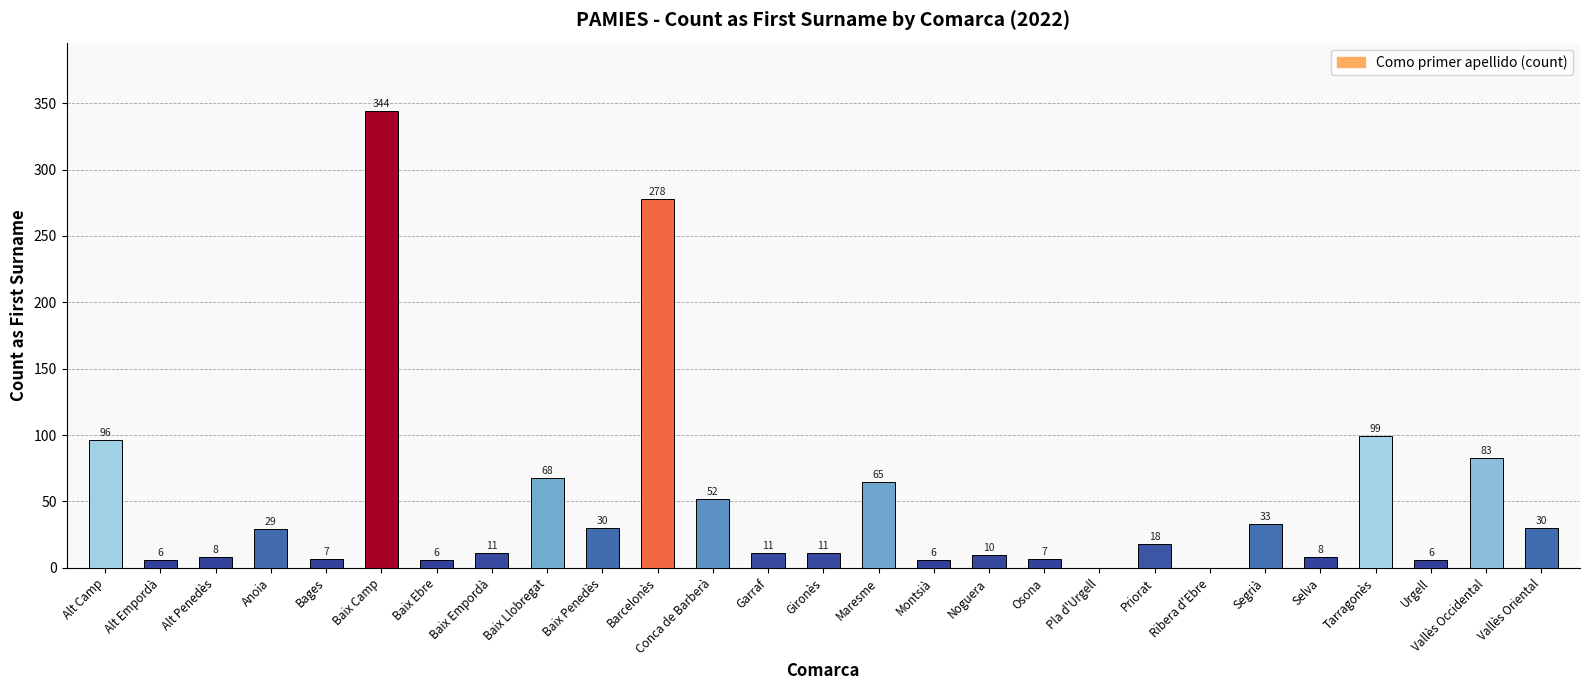

What is the ratio of the value at Priorat to the value at Barcelonès?

0.1